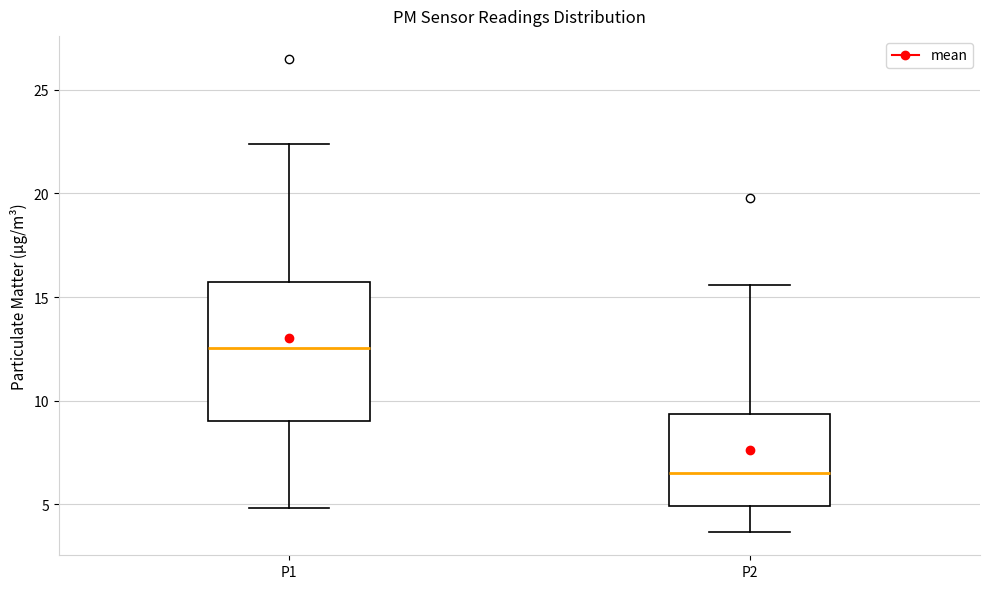

Reading left to right, read every box against the y-axis: the position of its median line, the range the box covers, and the ends of its whiskers. The values are not printed on the chart, so give them approximately, as read against the axis.

P1: median 12.5, box 9.0 to 15.5, whiskers 5.0 to 22.5
P2: median 6.5, box 5.0 to 9.5, whiskers 3.5 to 15.5